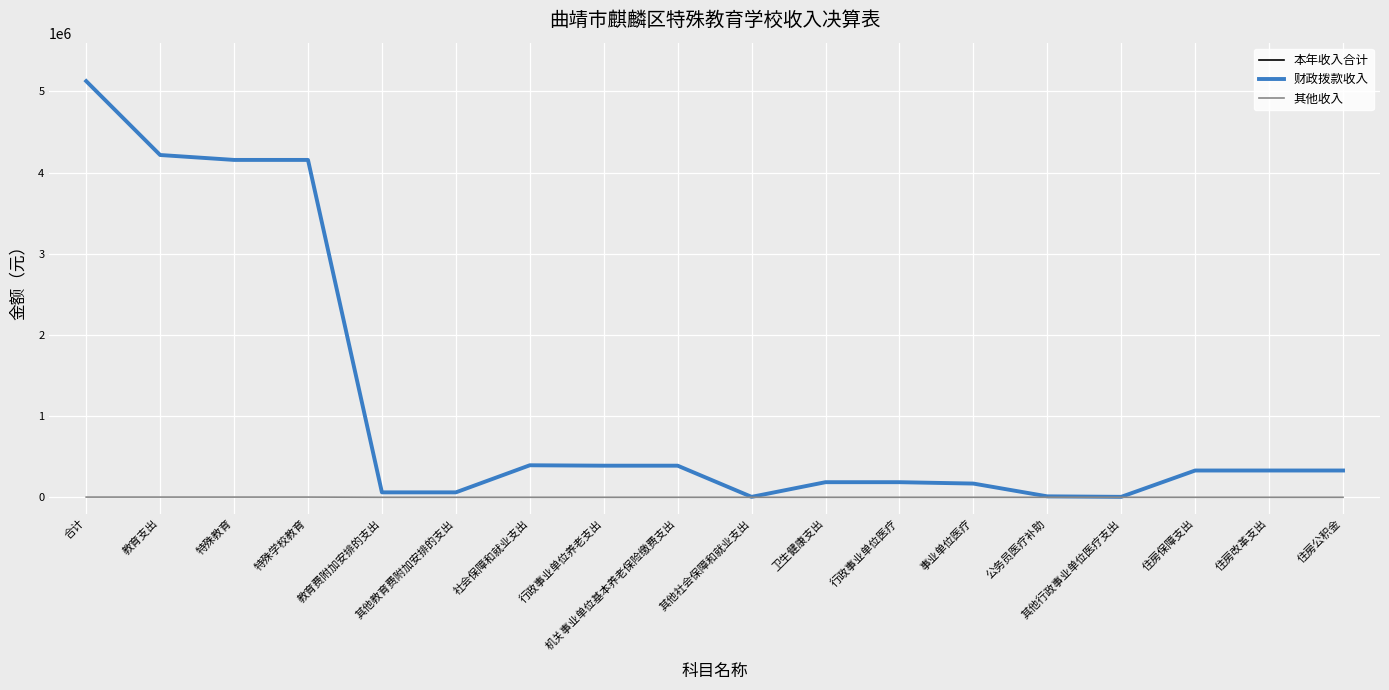

What is the total value across all series at 卫生健康支出?

371806.0